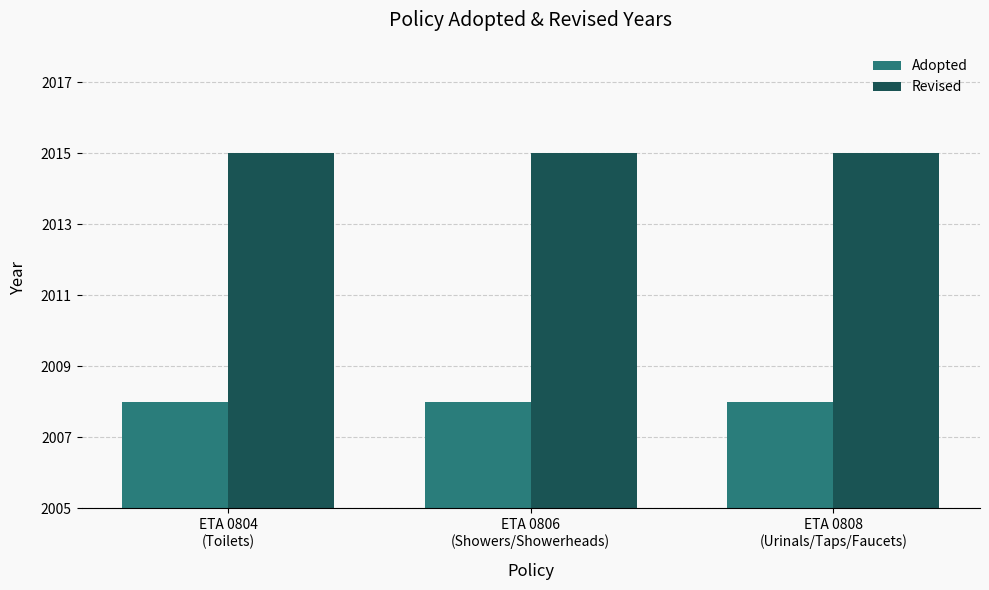

Reading right to left, transcribe all the data shown in this chart.

Adopted: 2008	2008	2008
Revised: 2015	2015	2015